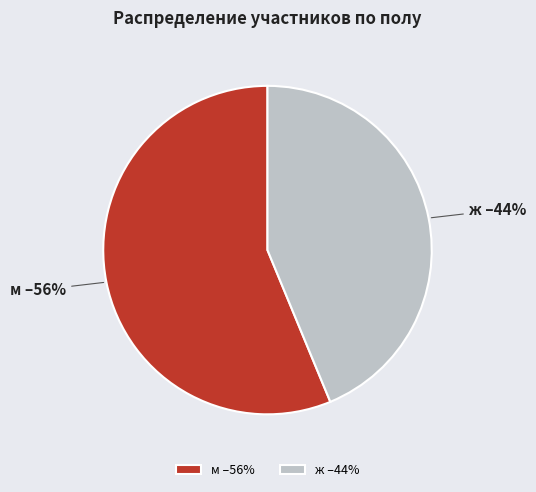

Count the number of slices in the pie.

2